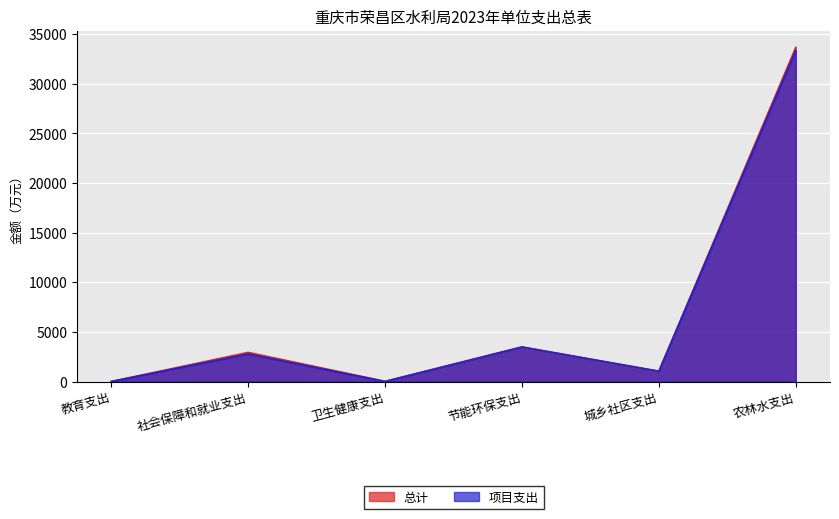

How many data points does each series have?

6